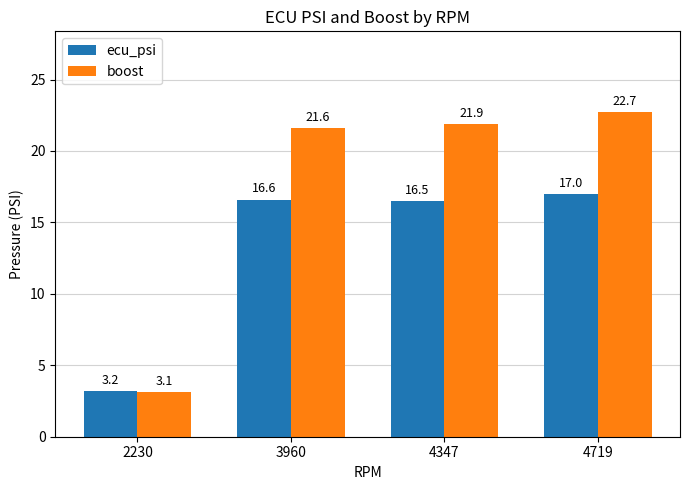

Rank the categories by ecu_psi value from highest to lowest.

4719, 3960, 4347, 2230